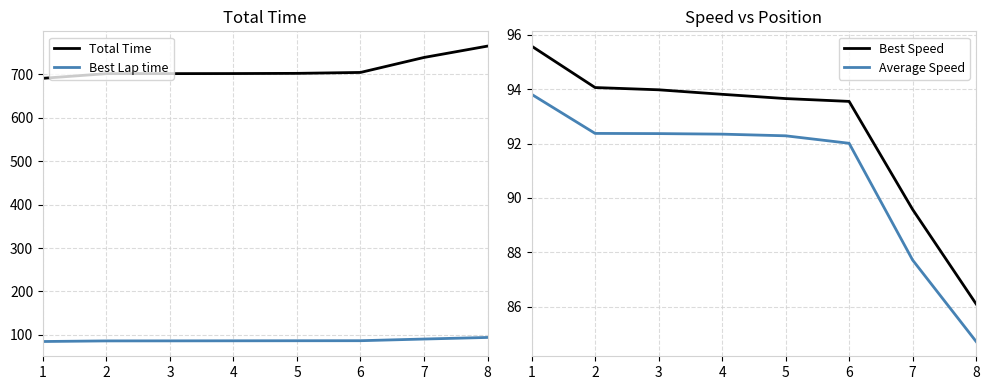

True or false: Best Speed has more than 0 interior local peaks.

False